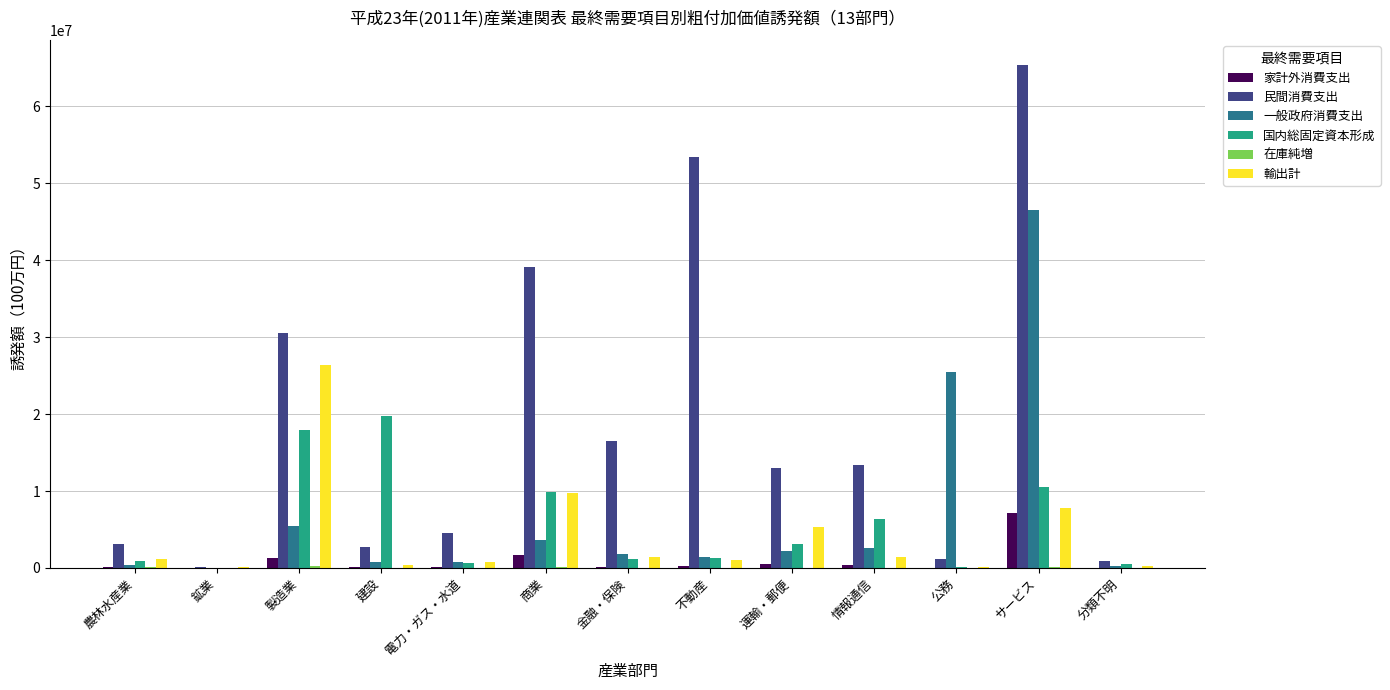

What is the sum of the 民間消費支出 values at 電力・ガス・水道 and 農林水産業?

7628542